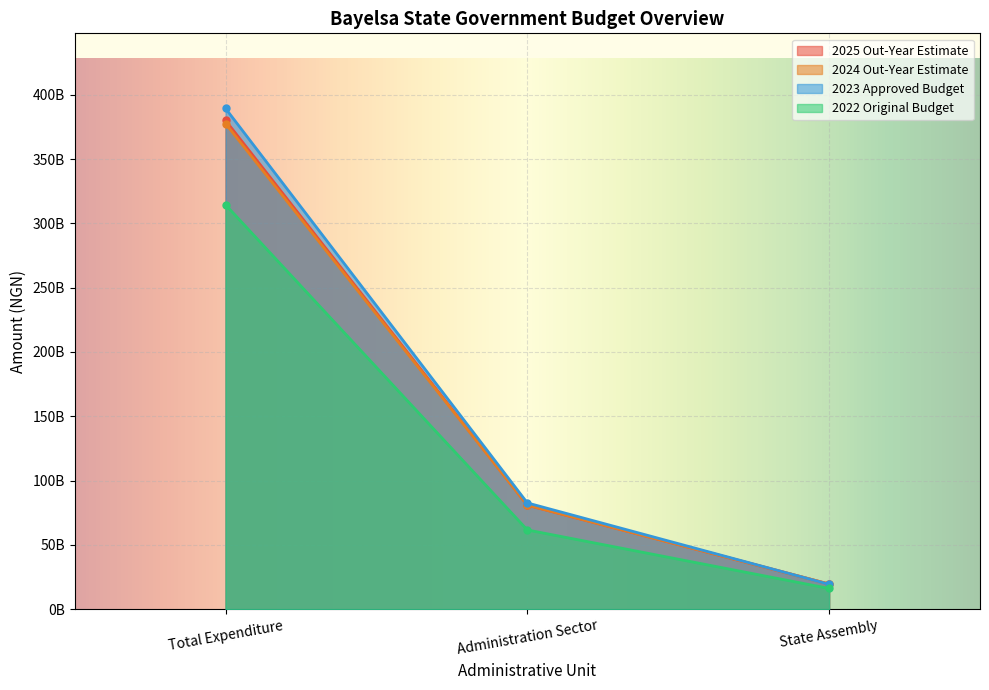

What is the sum of all 2023 Approved Budget values?

491371885135.6